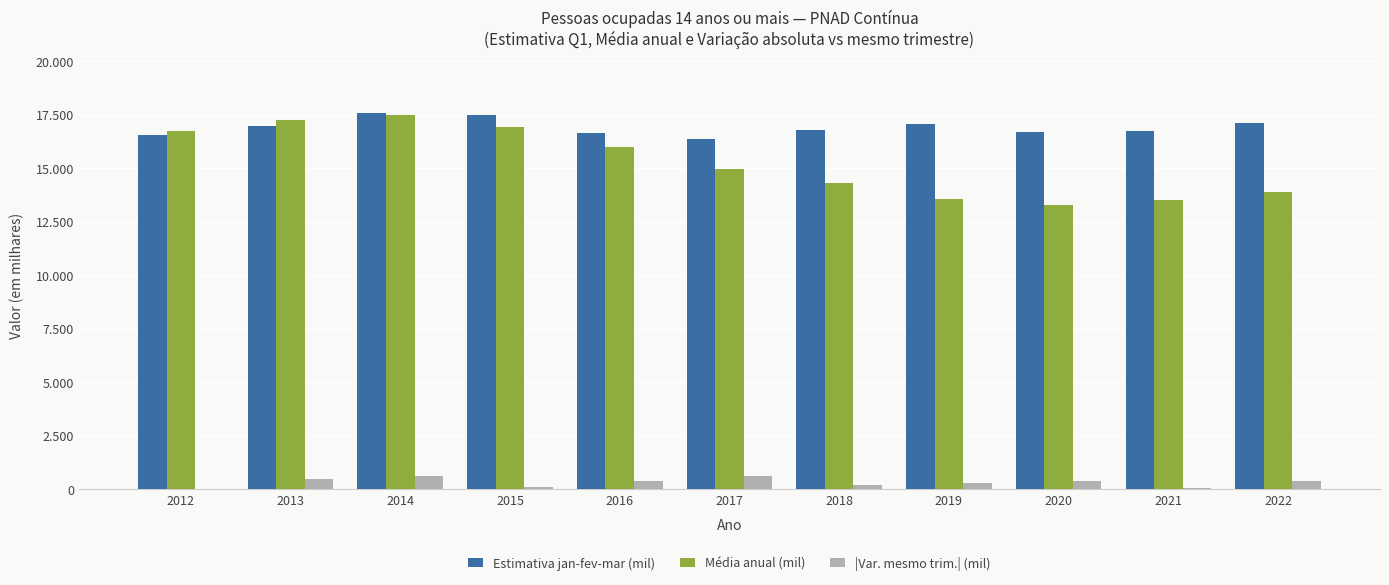

Does the chart contain stacked bars?

No